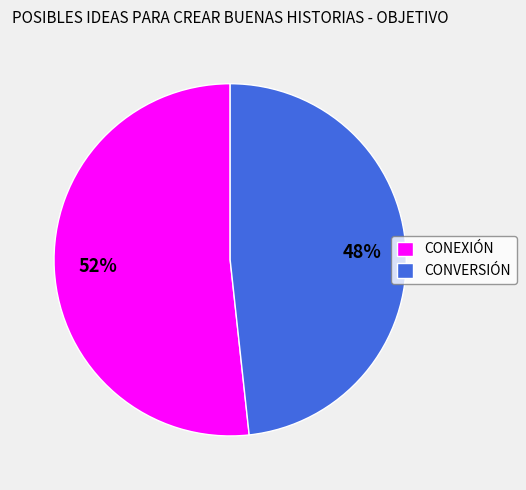

Approximately how many times larger is the value at CONEXIÓN compared to CONVERSIÓN?

1.1